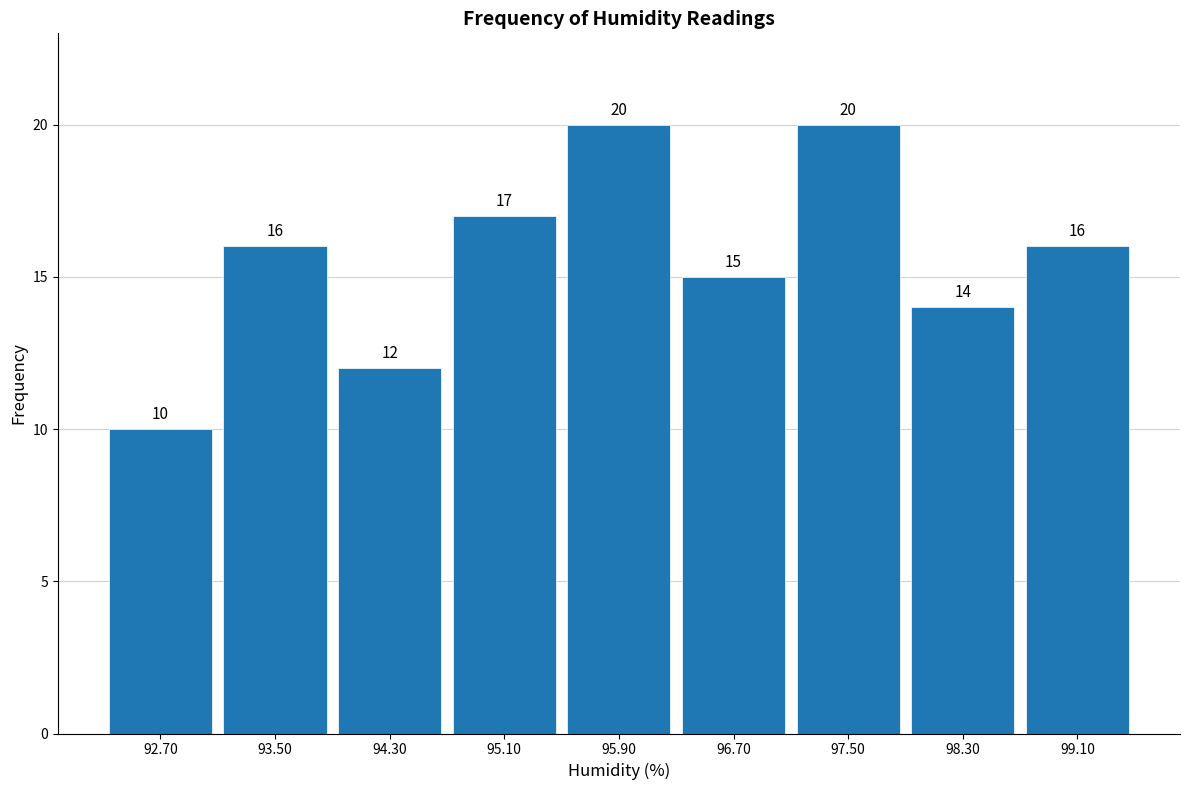

How tall is the bar that spans 92.3 to 93.1 on the x-axis?

10